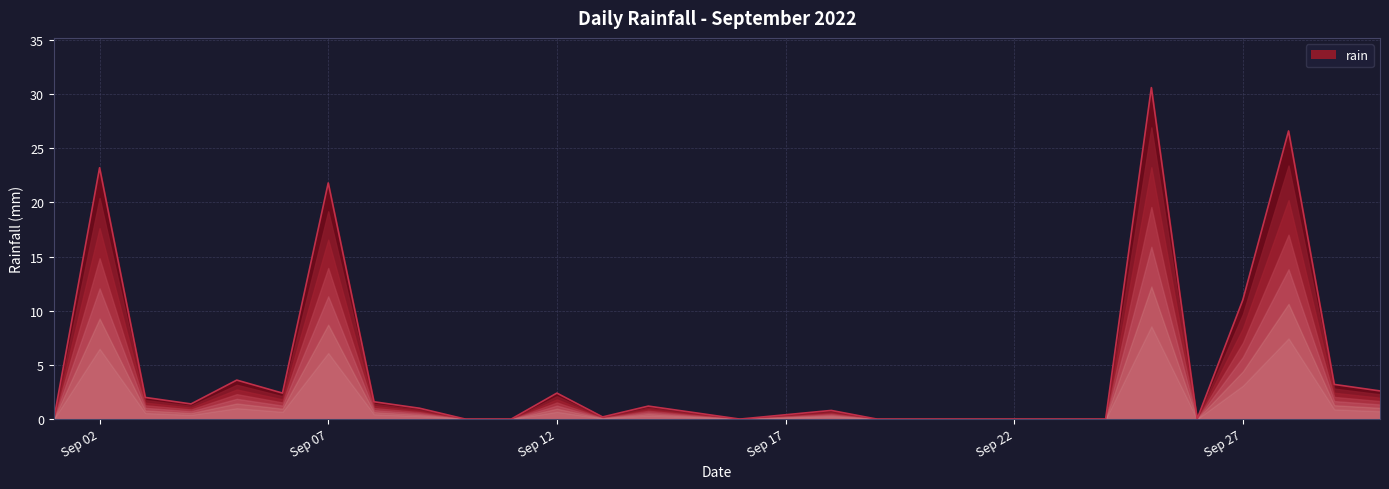

What is the difference between the maximum and minimum values?

30.6